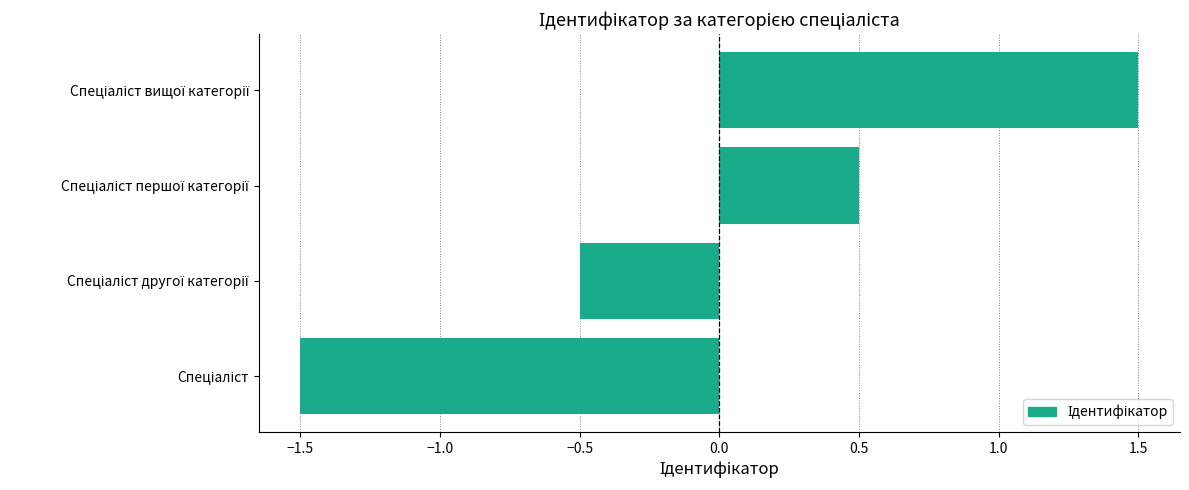

How many values are below 0?

2